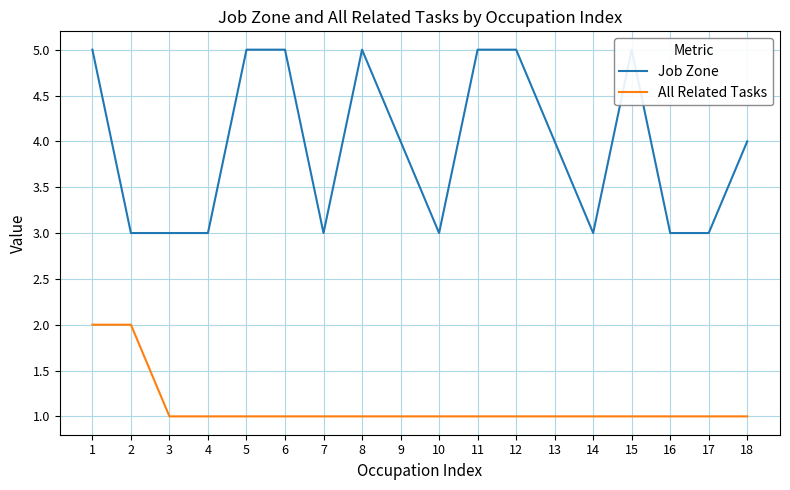

True or false: Job Zone and All Related Tasks intersect in this chart.

False